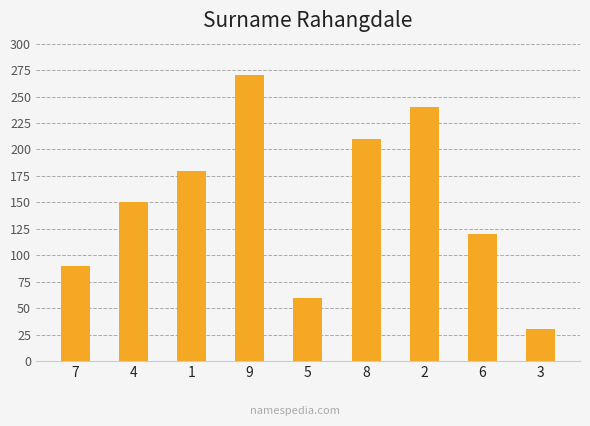

Approximately how many times larger is the value at 8 compared to 5?

3.5